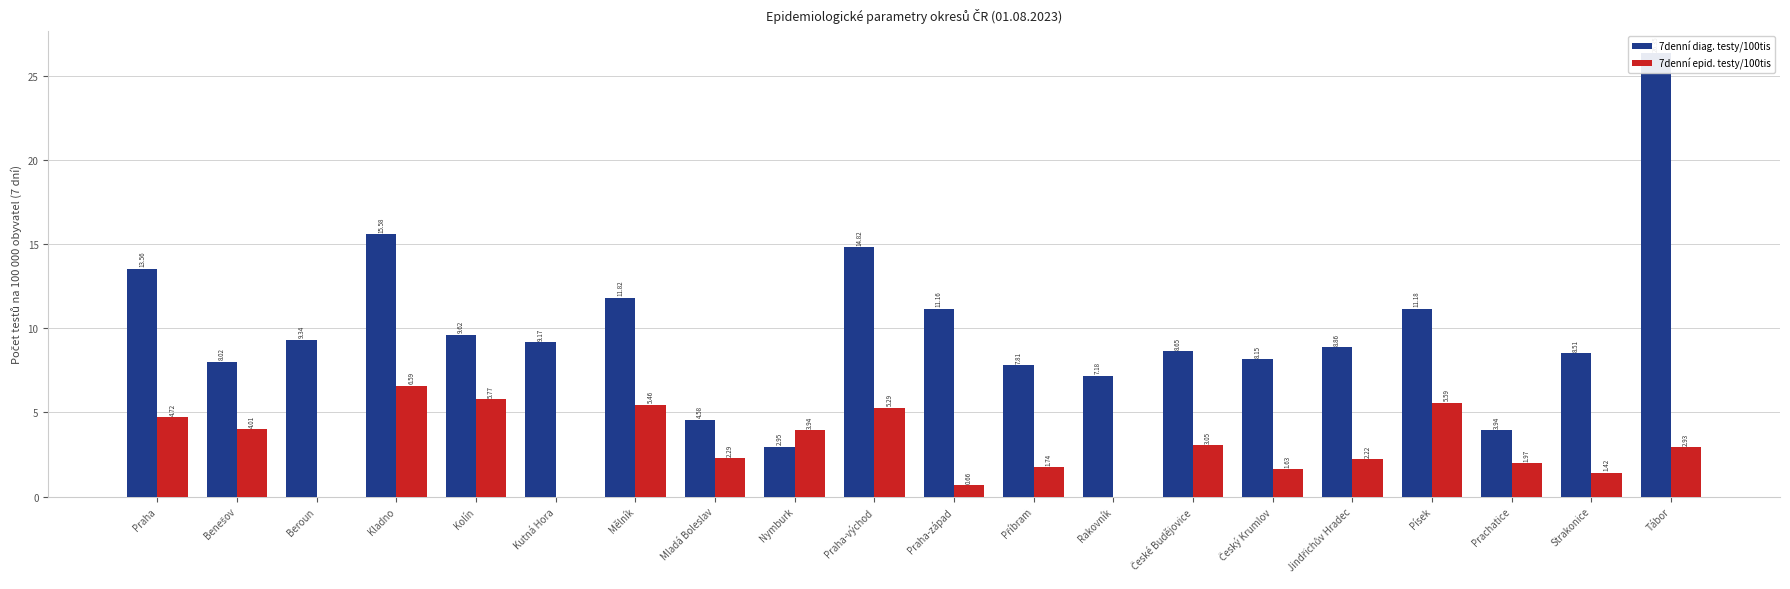

What is the difference between the maximum and minimum values in the 7denní diag. testy/100tis series?

23.4